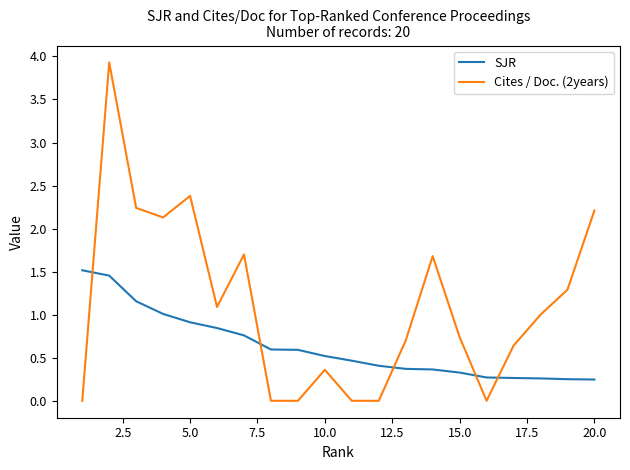

Which series ends up on top after the final intersection of Cites / Doc. (2years) and SJR?

Cites / Doc. (2years)